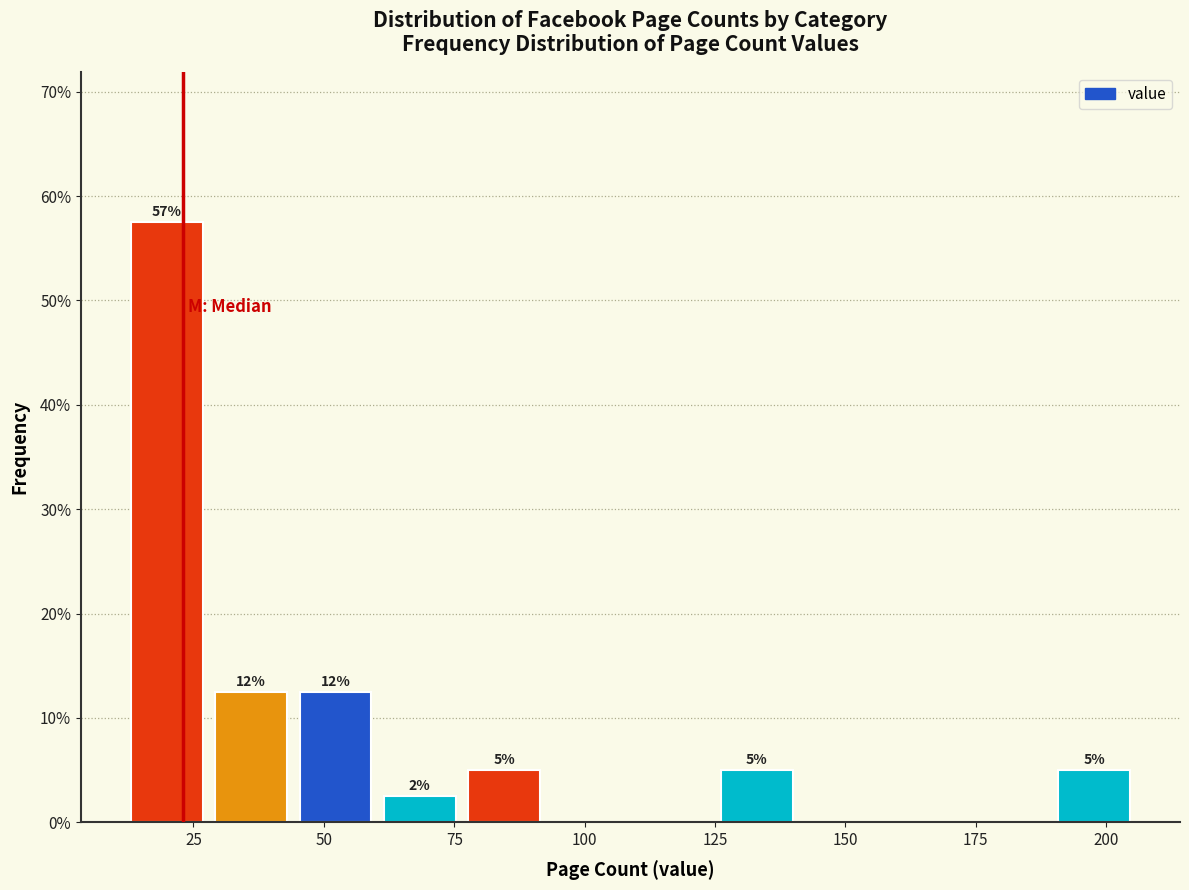

Around what value on the x-axis is the tallest bar? Give the approximate position of its centre, as read against the axis.

20